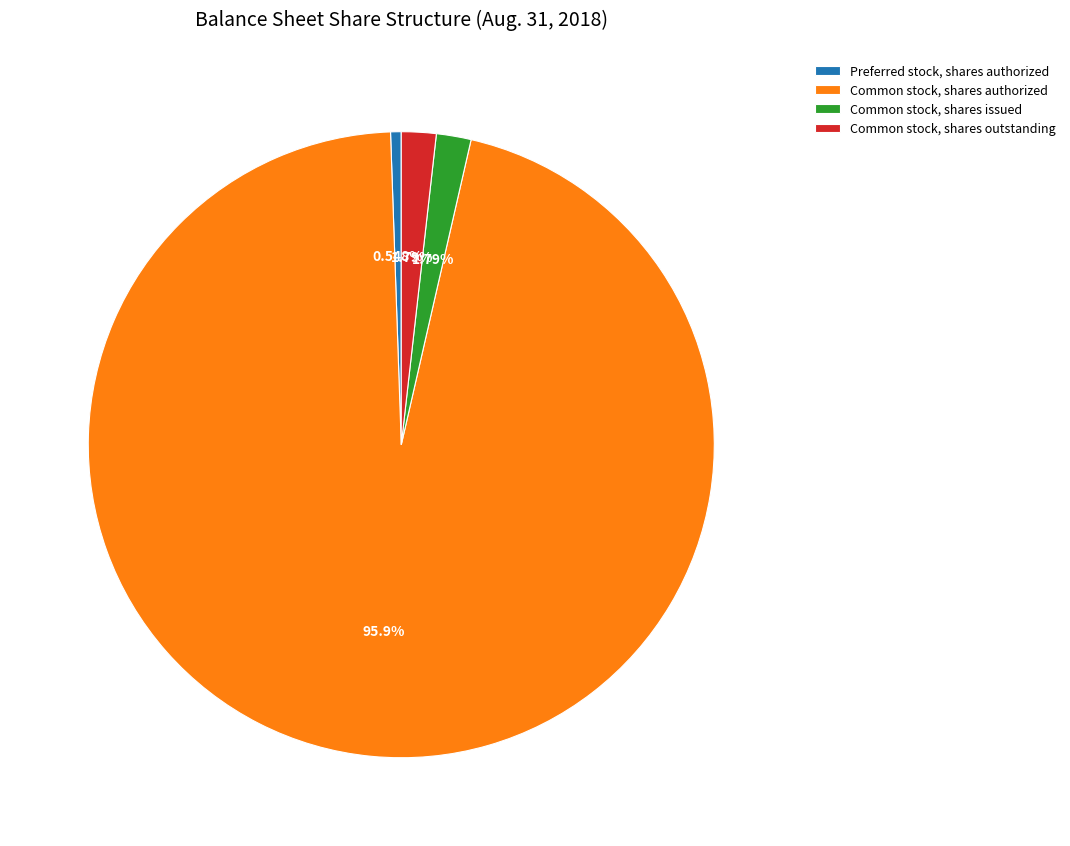

To the nearest percent, what is the average slice percentage?

25%